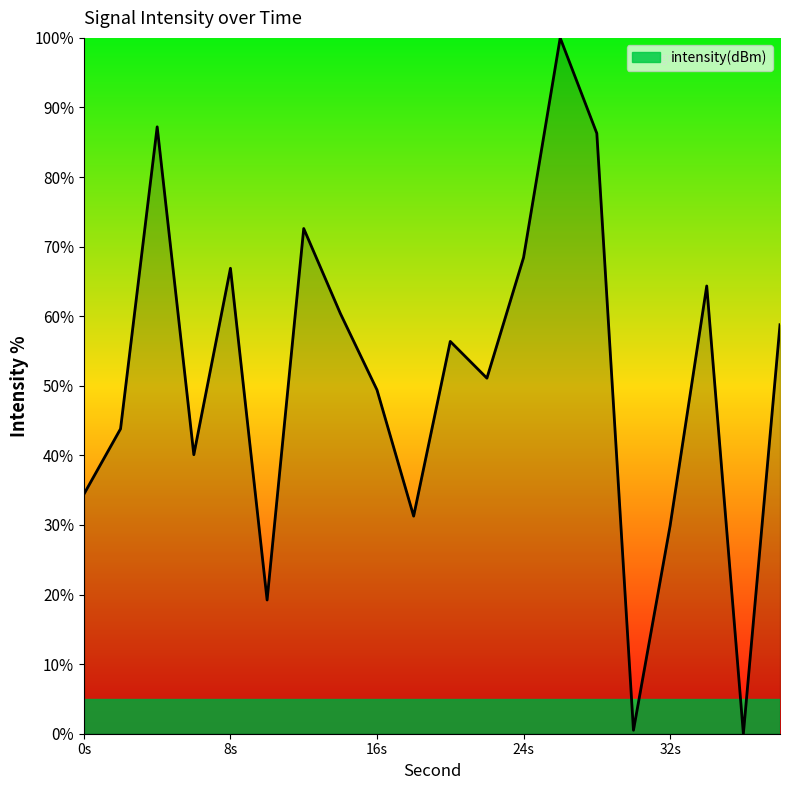

Does the chart display data point markers on the line(s)?

No